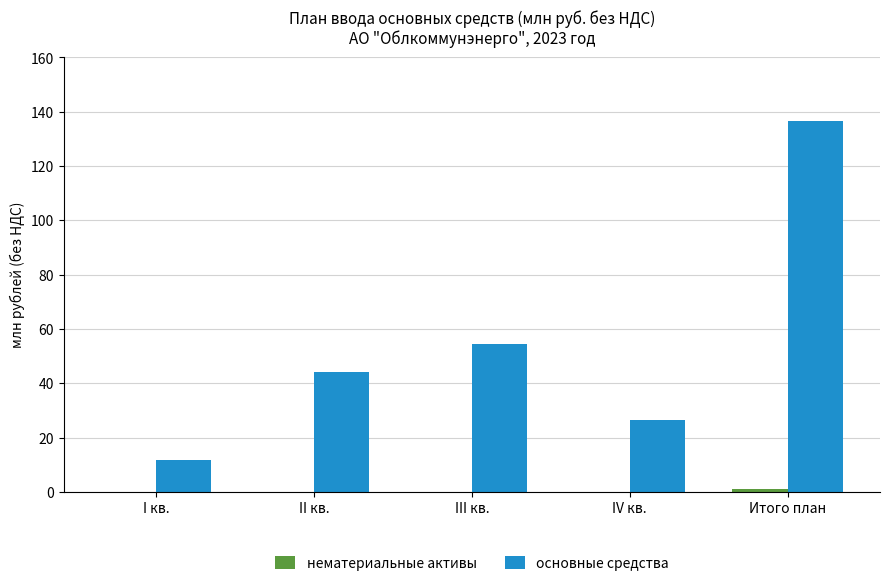

Which series has the largest total across all categories?

основные средства